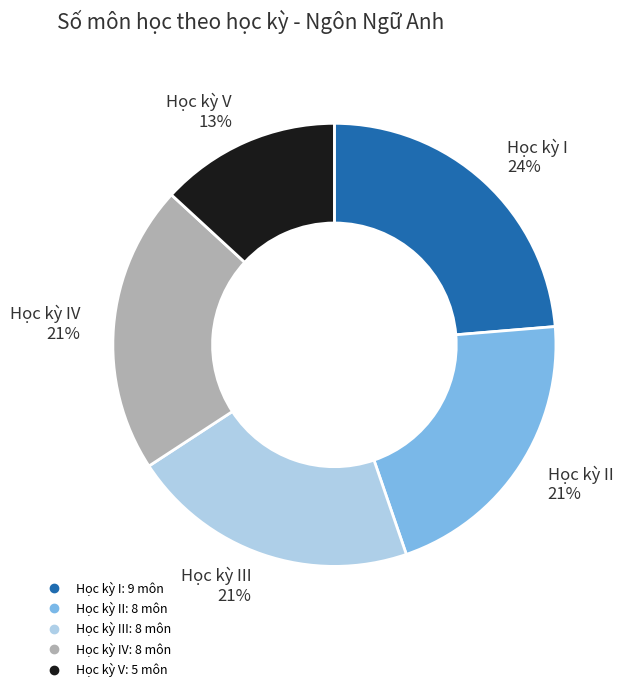

To the nearest percent, what is the difference between the largest and smallest slice percentages?

11%